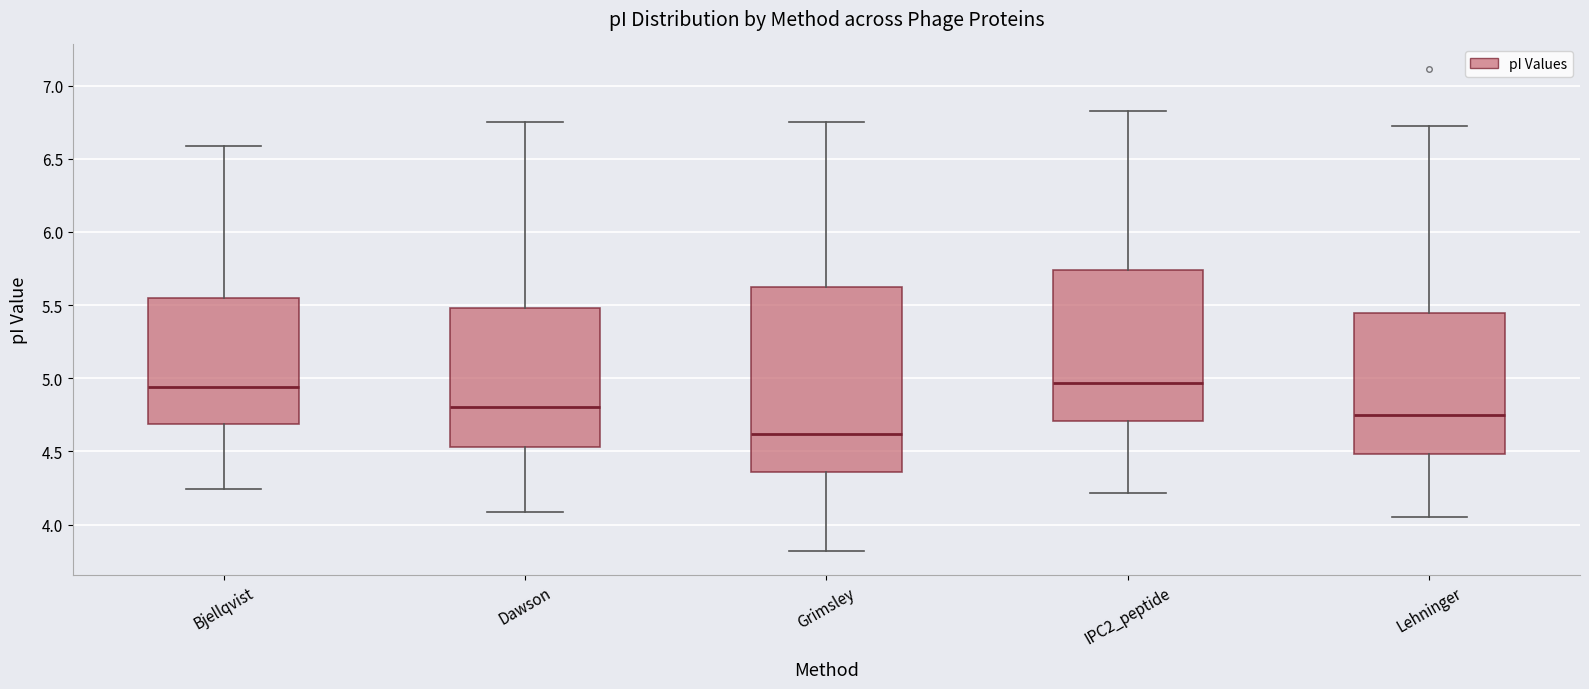

Which box is the tallest, from its lower edge to its upper edge?

Grimsley